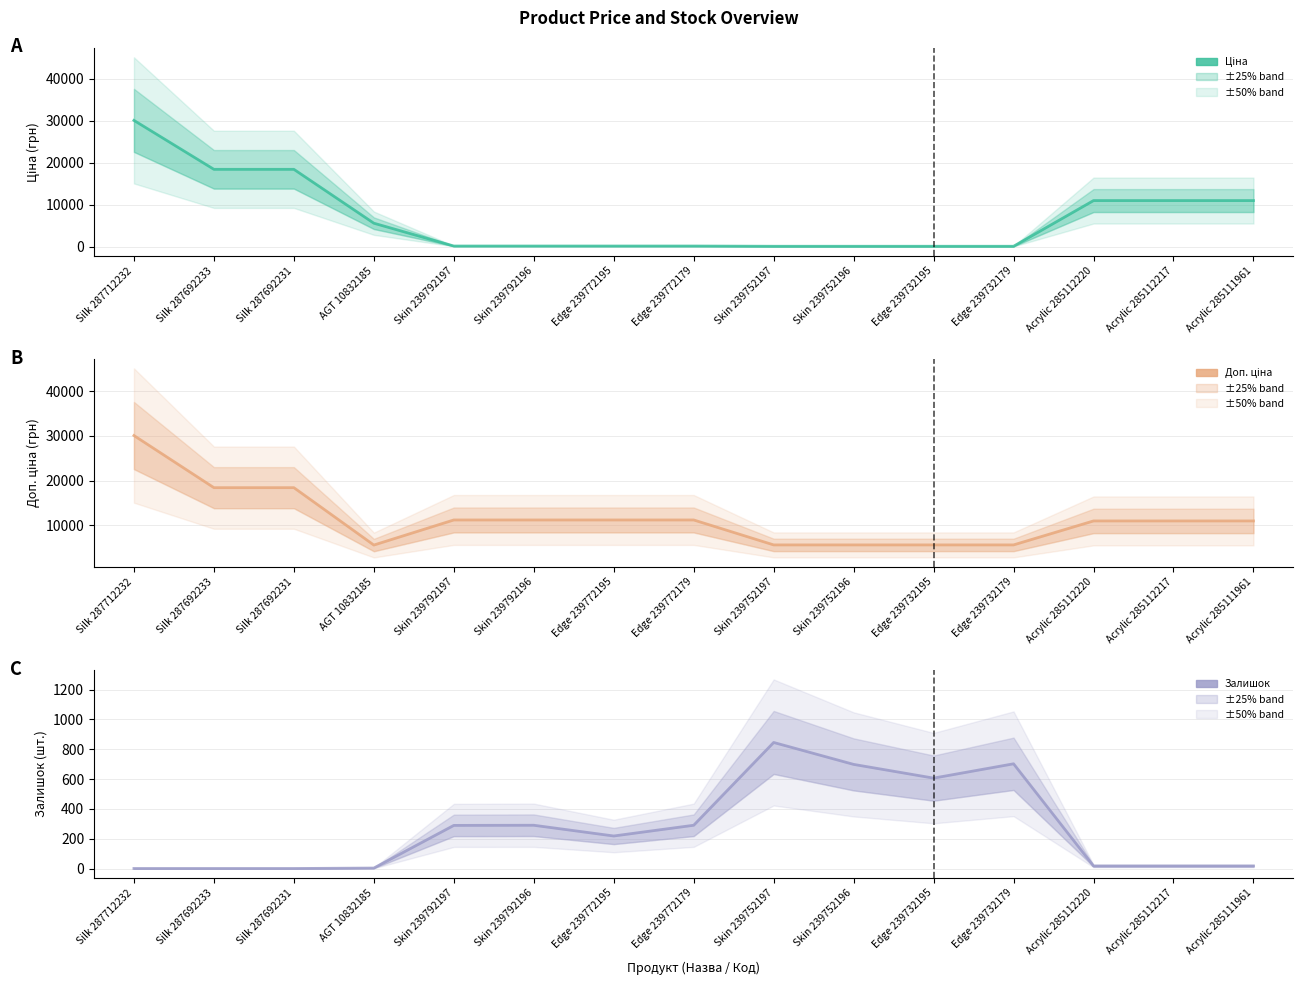

What position from the right is Edge 239772195?

9